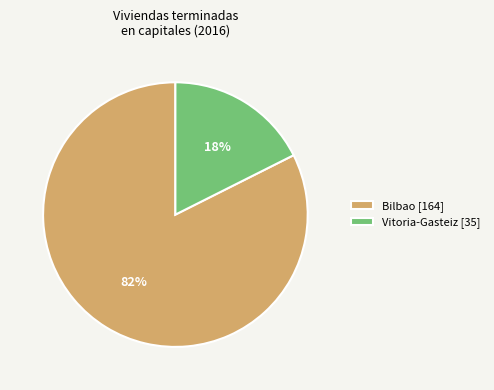

The Vitoria-Gasteiz [35] slice represents 18% of the pie. True or false?

True